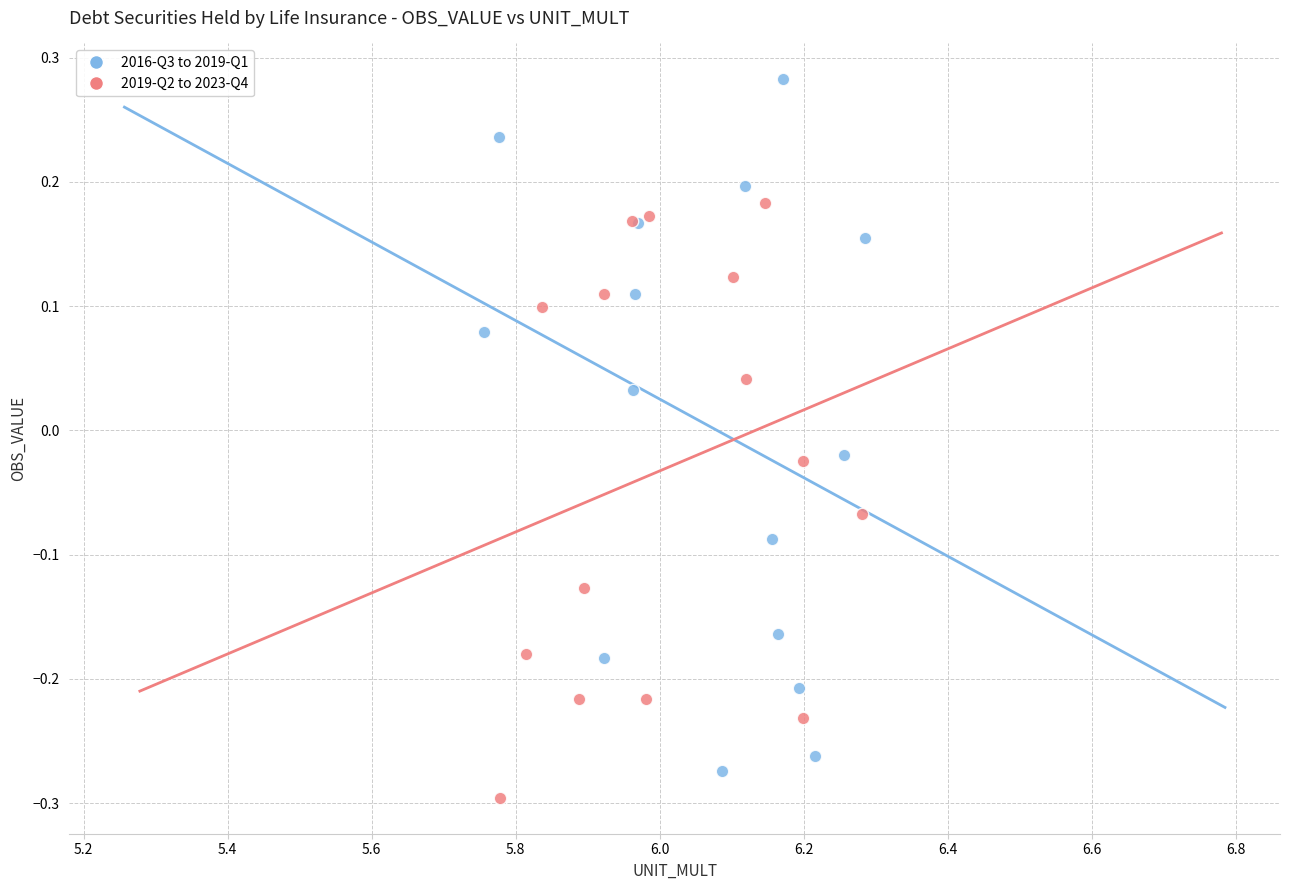

Which series has the largest Y range (max minus min)?

2016-Q3 to 2019-Q1